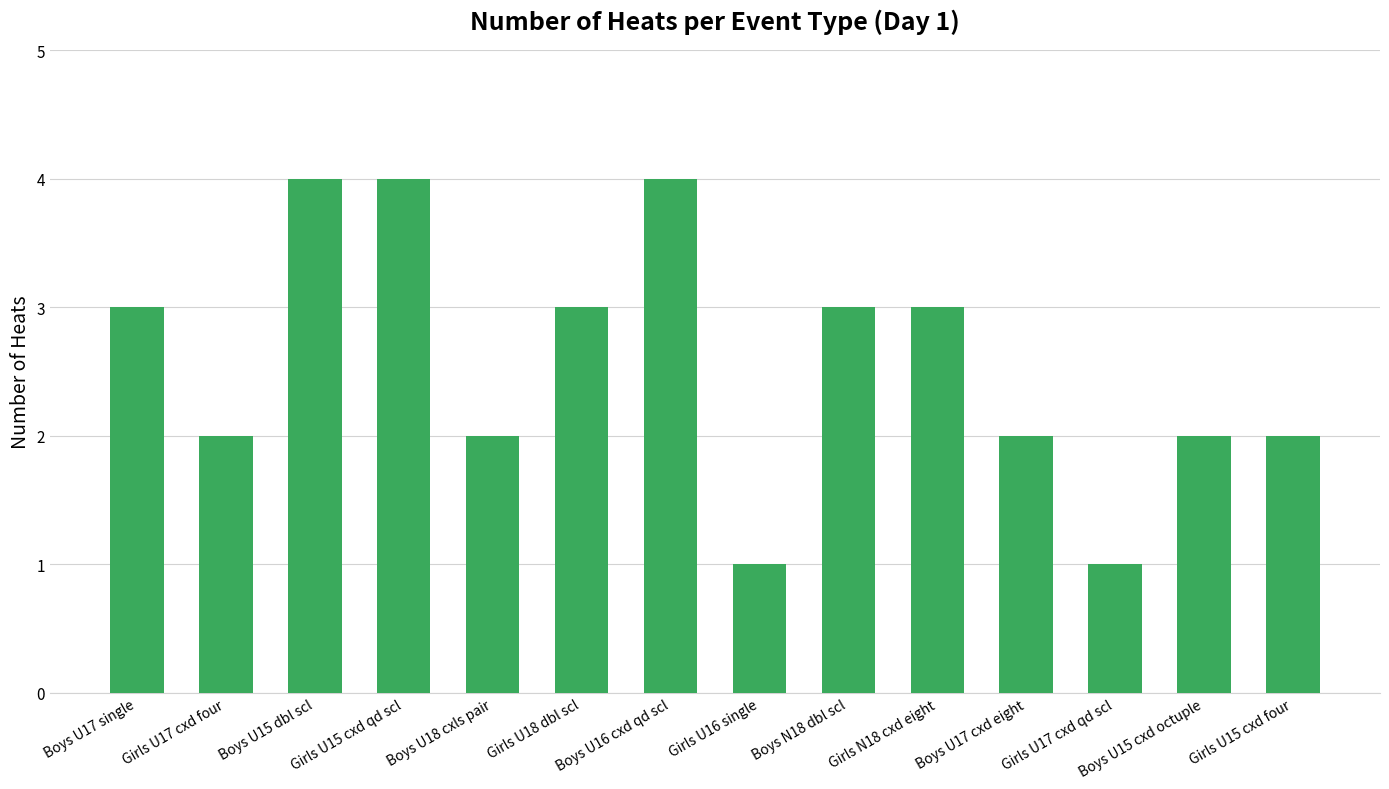

What is the label of the 6th bar from the right?

Boys N18 dbl scl